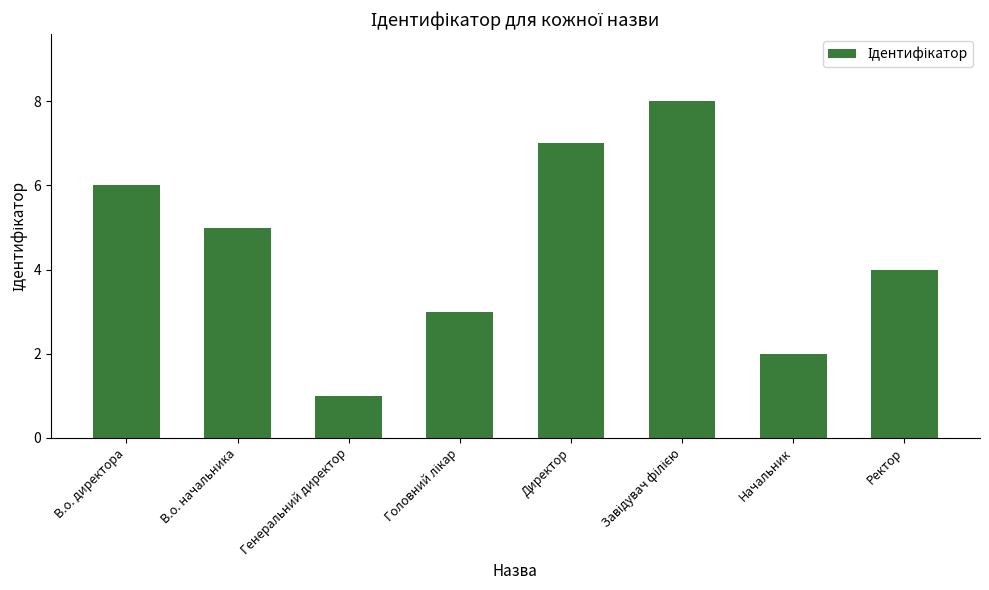

Is it true that the value at В.о. директора is 10?

False